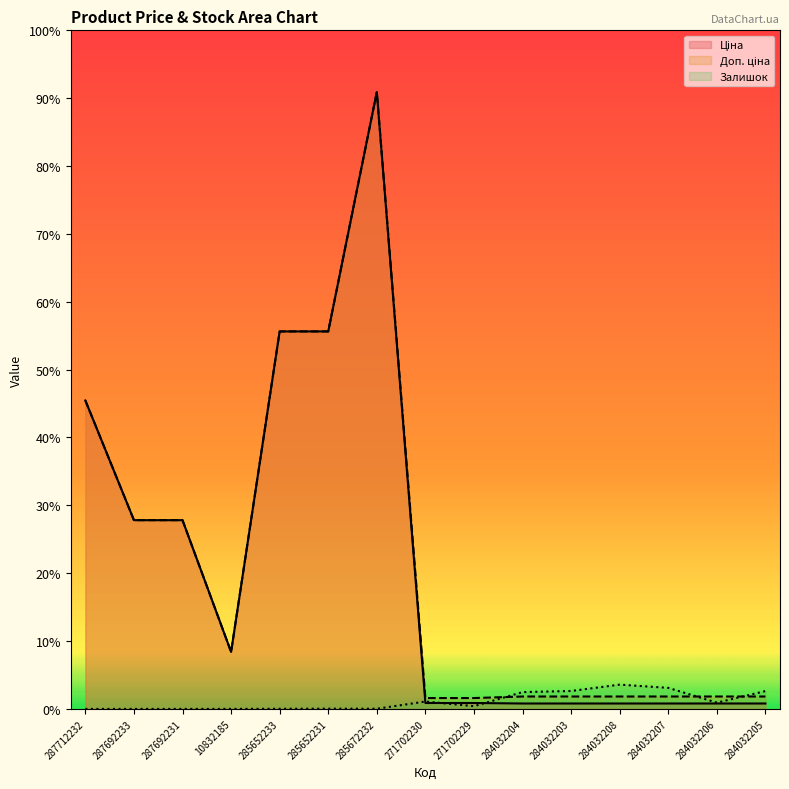

The Доп. ціна series shows 23555.7 at 285652233. True or false?

False